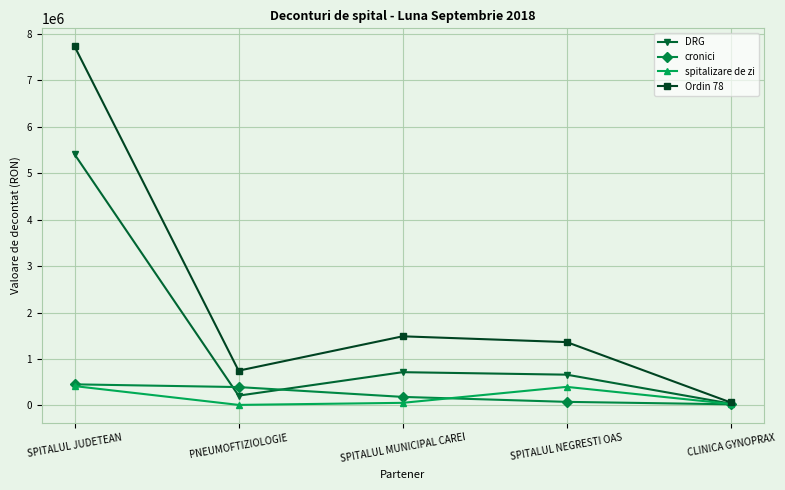

What is the approximate value of cronici at PNEUMOFTIZIOLOGIE?

395944.0